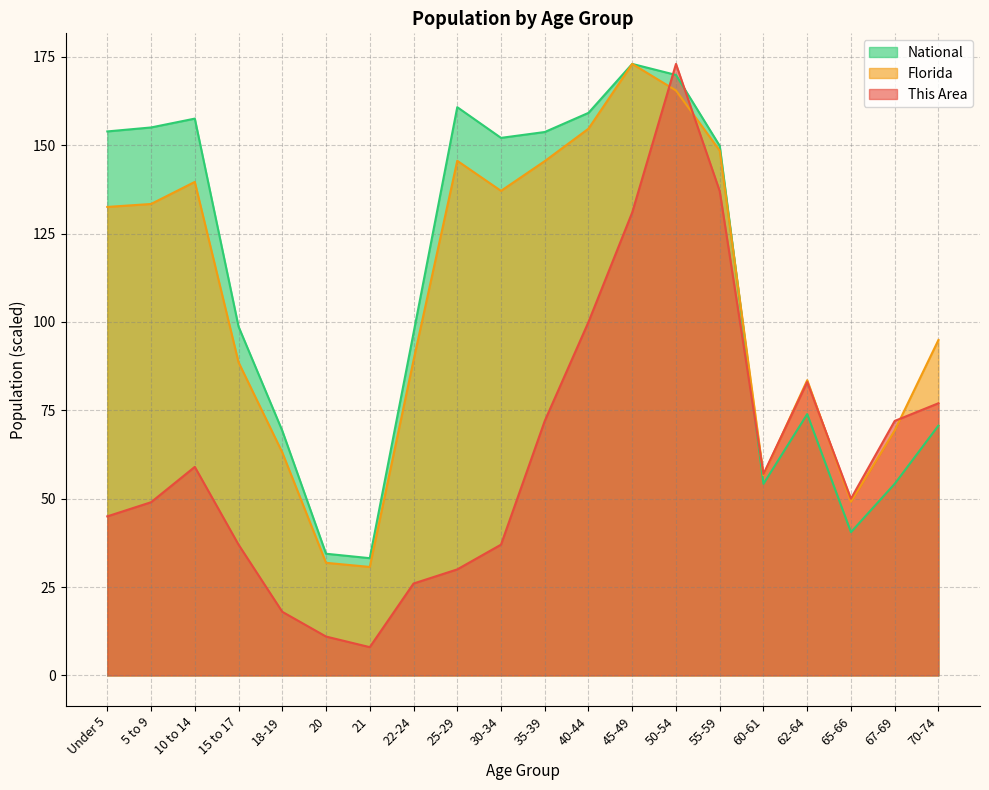

What is the label of the 11th point from the left?

35-39